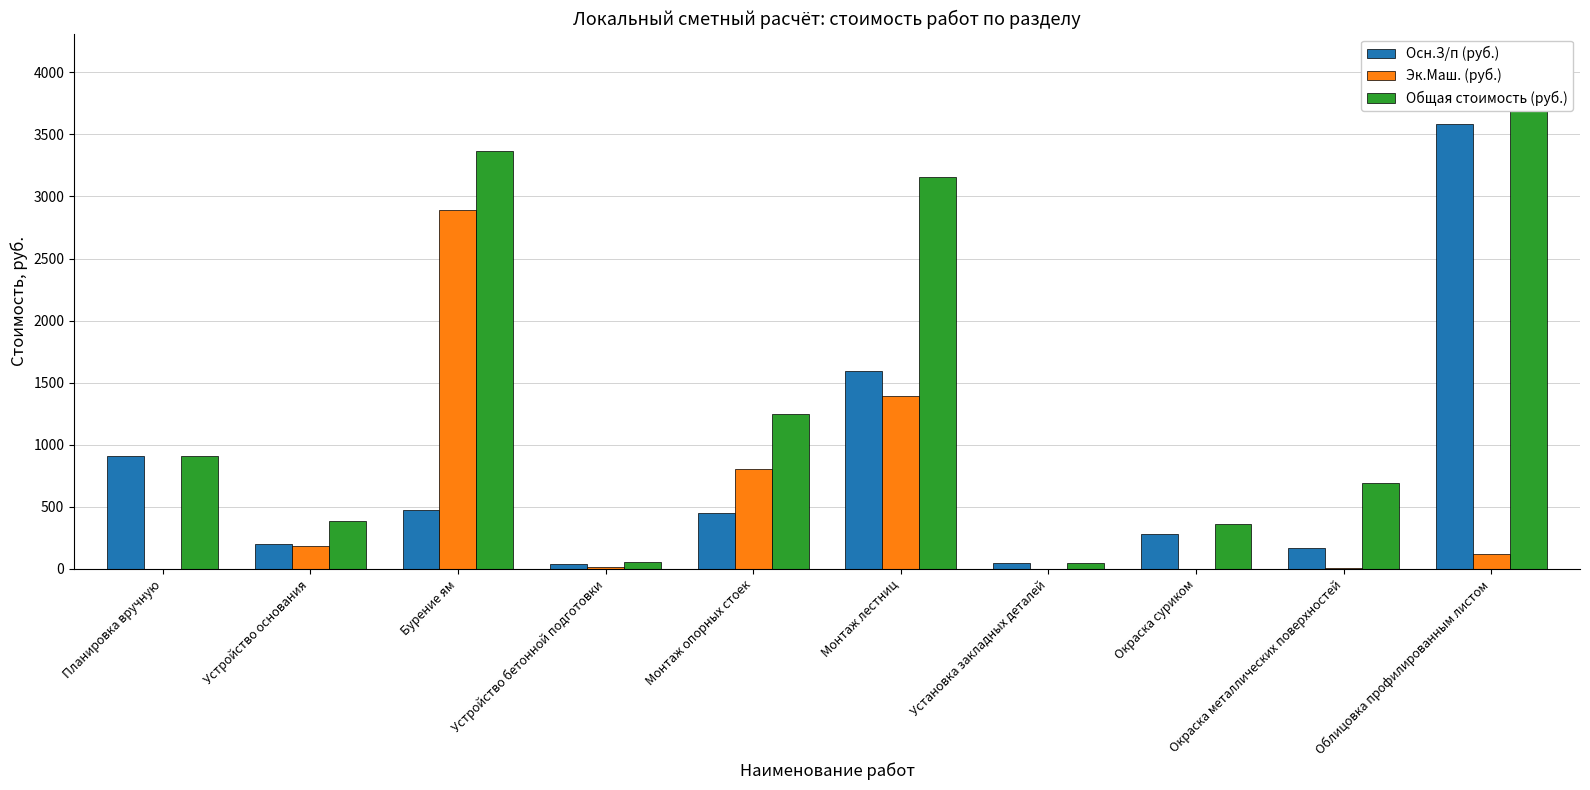

Which series has the largest total across all categories?

Общая стоимость (руб.)